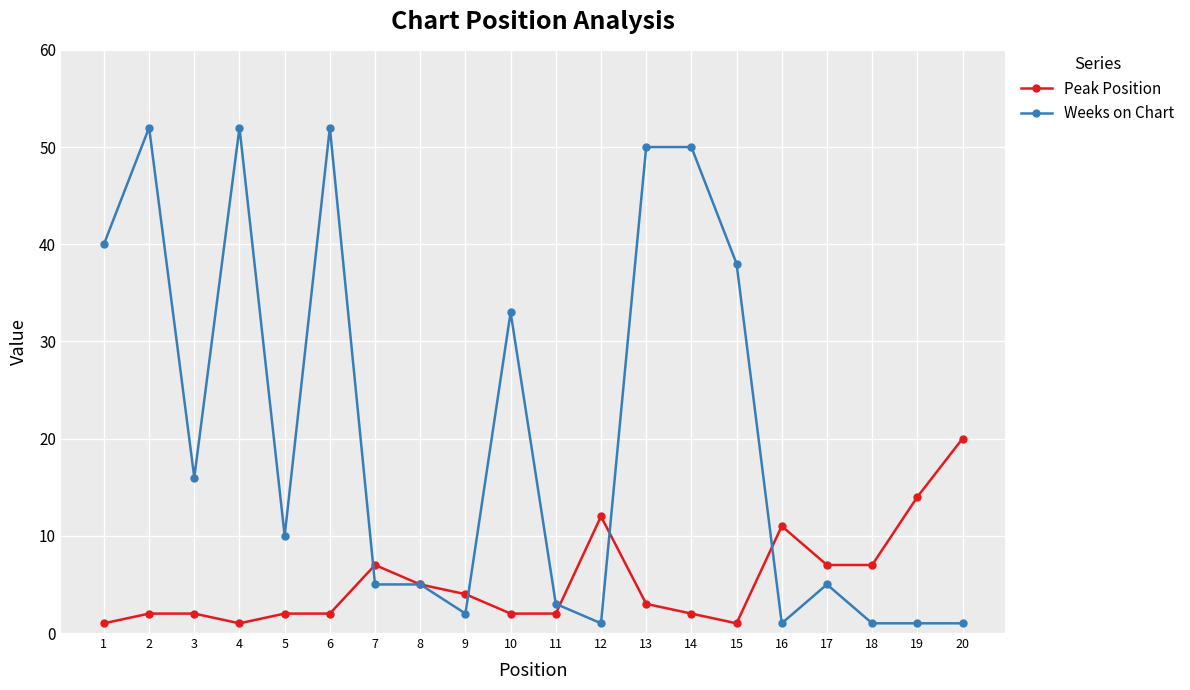

Where is the first local maximum for Weeks on Chart?

2